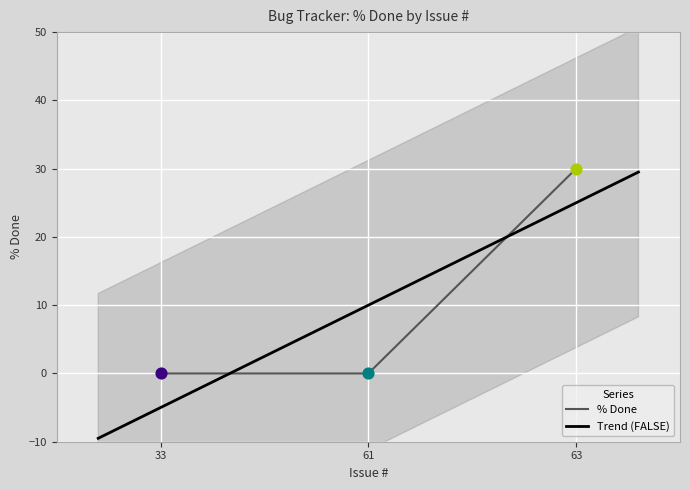

What is the change in value from 61 to 63?

+30